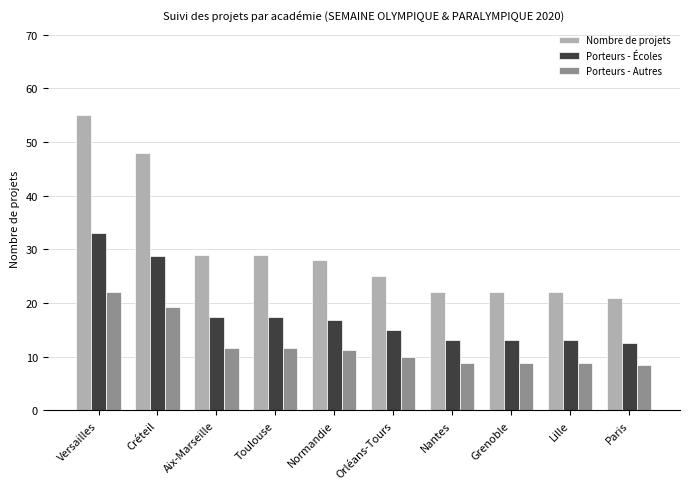

What is the lowest value of the Porteurs - Écoles series?

12.6